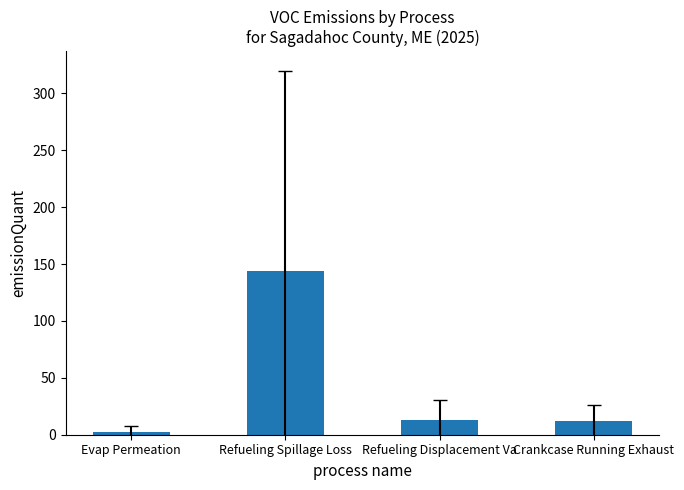

What is the sum of the values at Refueling Spillage Loss and Crankcase Running Exhaust?

156.1